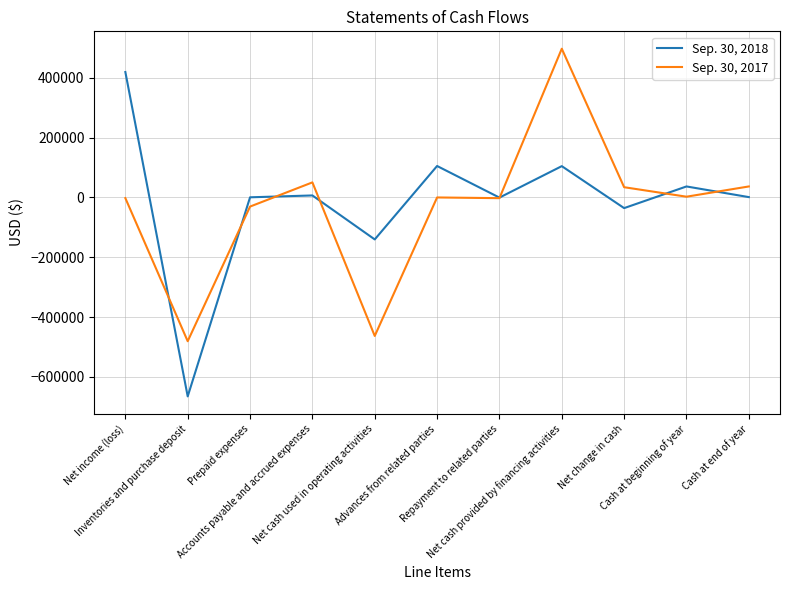

At which category does Sep. 30, 2017 reach its first local peak?

Accounts payable and accrued expenses